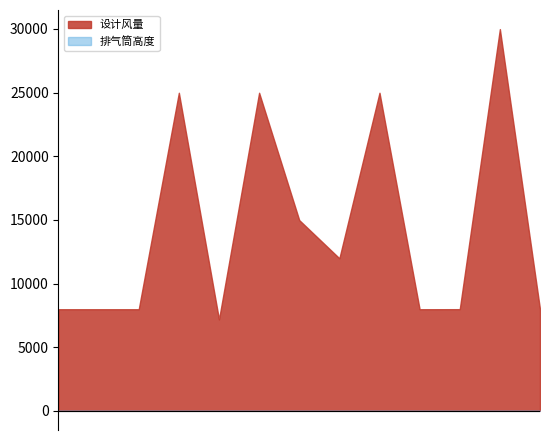

Reading right to left, list all the values displayed in this chart.

设计风量: FQ-22158=8000	FQ-22157=30000	FQ-14376=8000	FQ-14375=8000	FQ-14374=25000	FQ-14373=12000	FQ-14372=15000	FQ-11251=25000	FQ-11250=7200	FQ-11249=25000	FQ-00457=8000	FQ-00455=8000	FQ-00454=8000
排气筒高度: FQ-22158=20	FQ-22157=20	FQ-14376=15	FQ-14375=20	FQ-14374=20	FQ-14373=20	FQ-14372=20	FQ-11251=20	FQ-11250=20	FQ-11249=20	FQ-00457=20	FQ-00455=20	FQ-00454=20